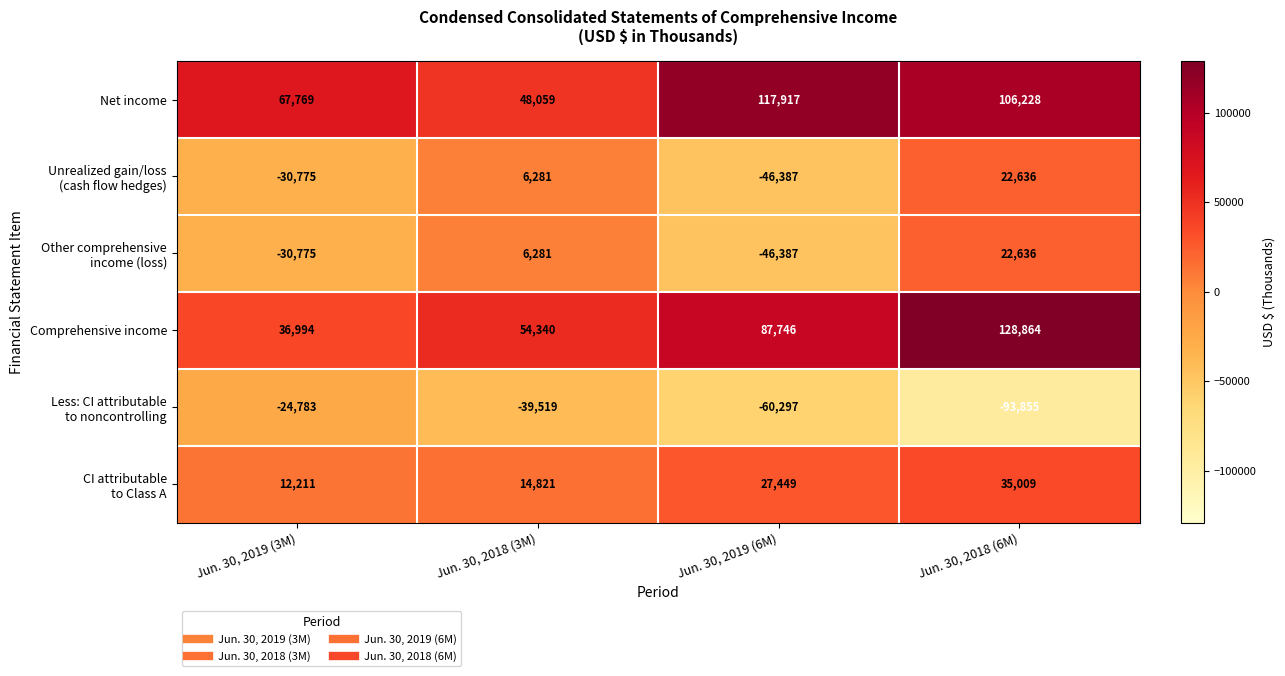

Count the number of data series in this chart.

6